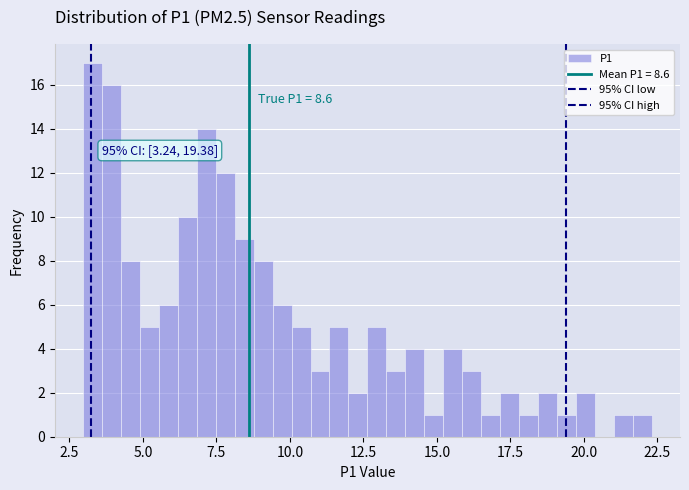

Around what value on the x-axis is the tallest bar? Give the approximate position of its centre, as read against the axis.

3.5